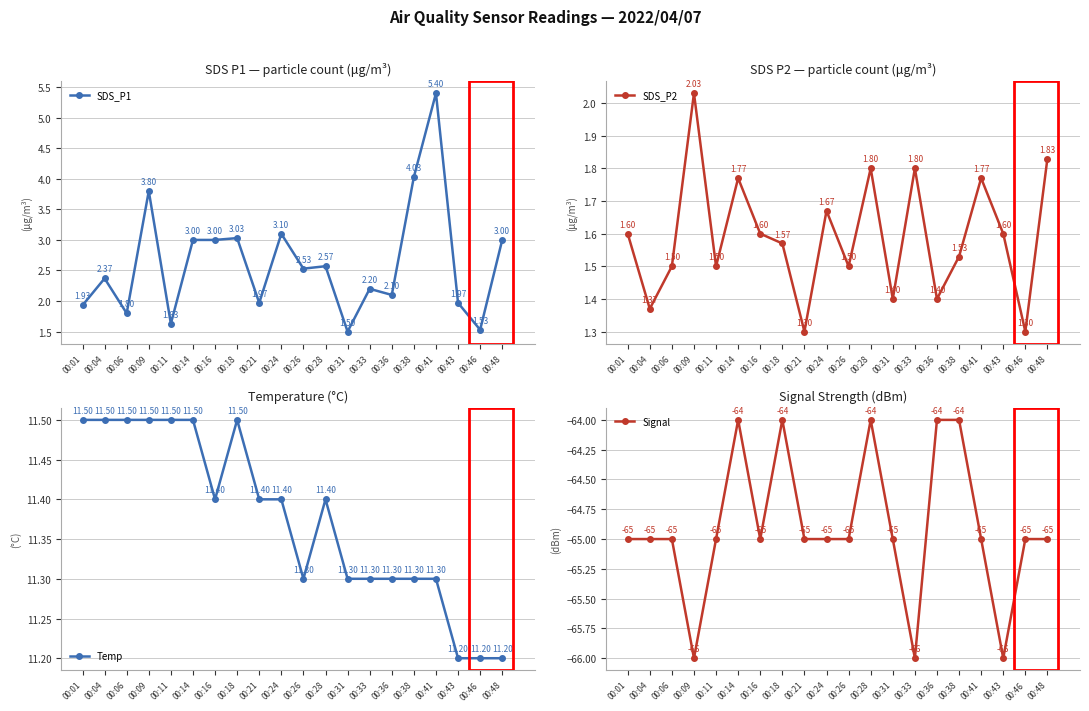

Rank the series by their maximum value, from highest to lowest.

Temp, SDS_P1, SDS_P2, Signal